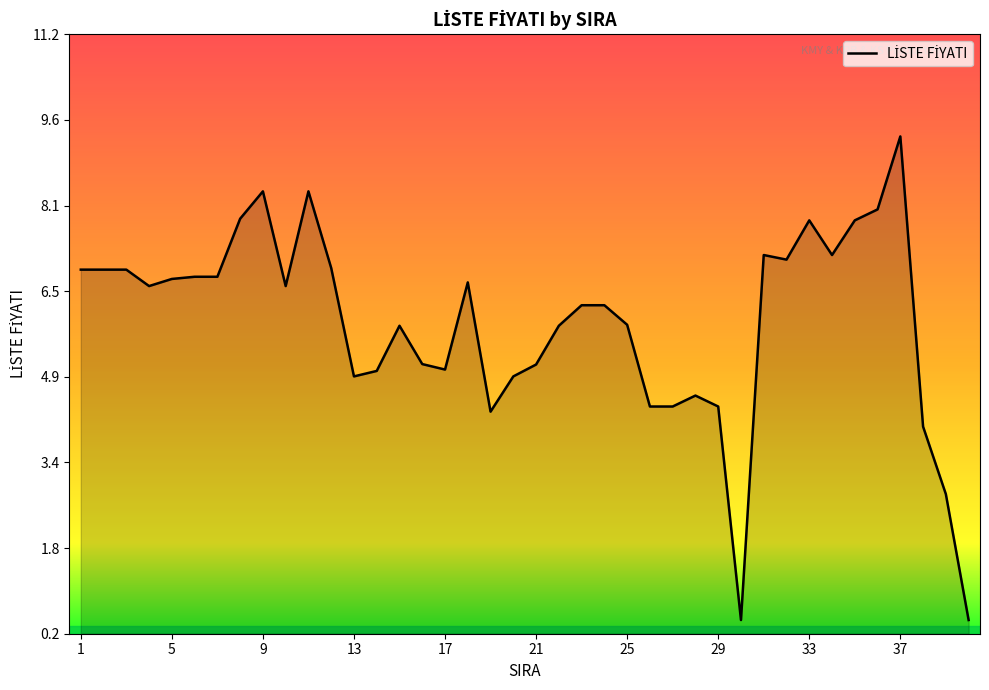

What is the maximum value shown in the chart?

9.3